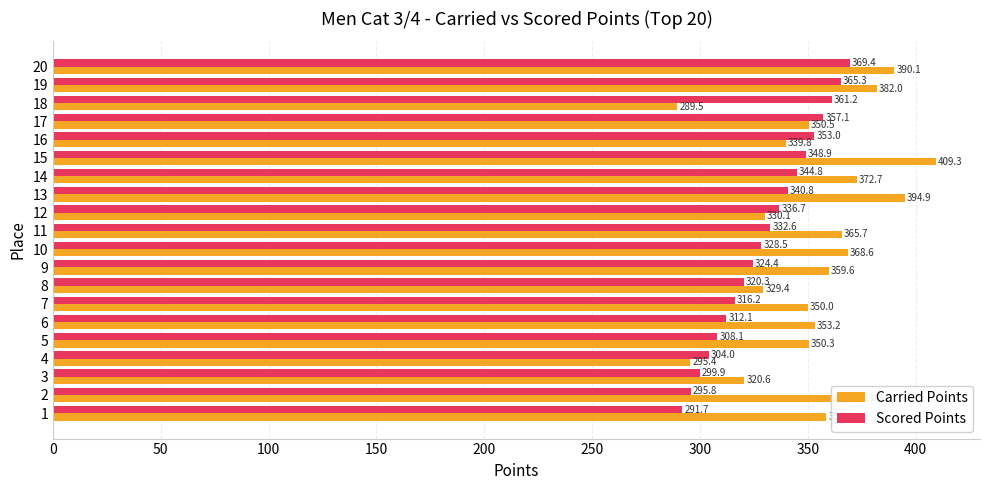

What is the maximum value shown in the chart?

409.3